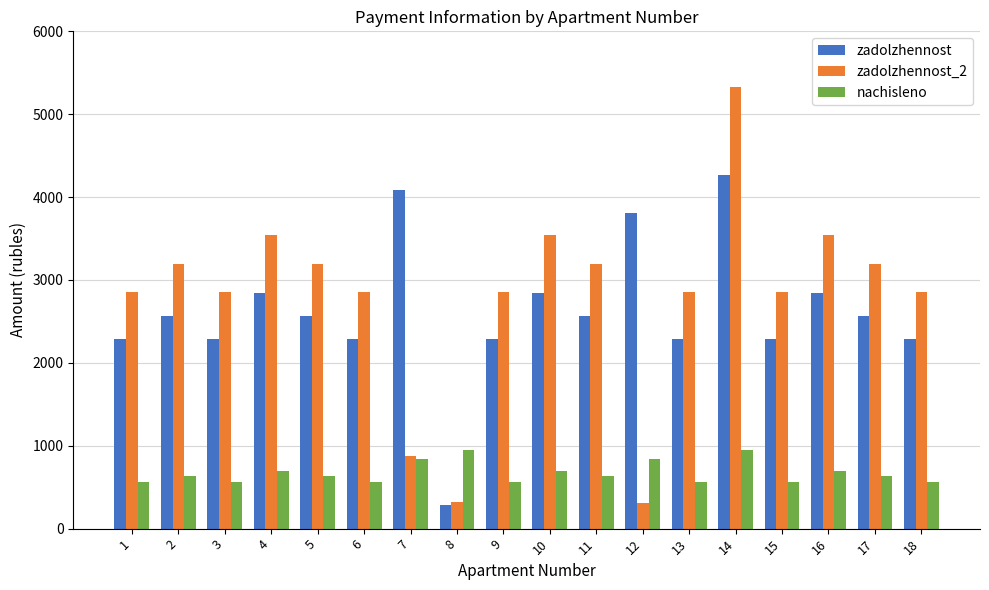

What value does the zadolzhennost series have at 2?

2567.4